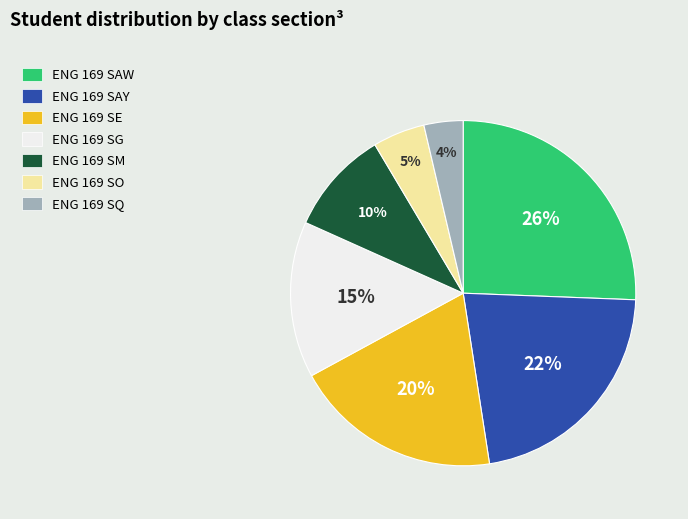

To the nearest percent, what is the difference between the largest and smallest slice percentages?

22%